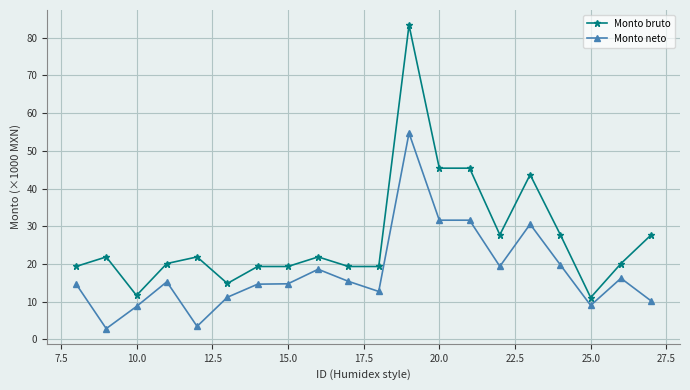

What is the average value of the Monto neto series?

17.8